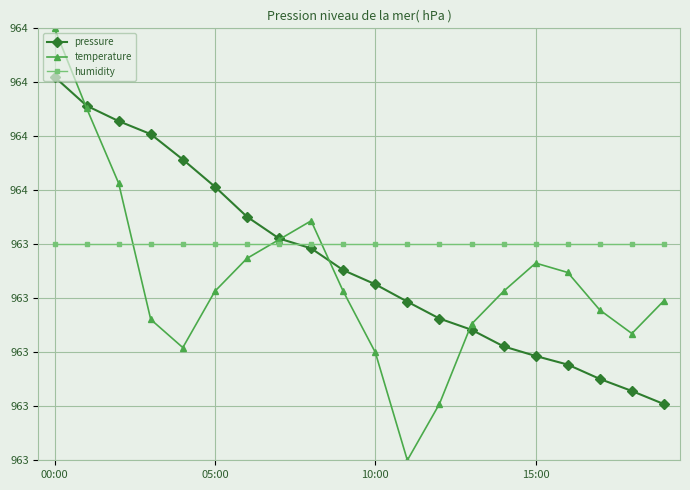

What is the difference between the maximum and minimum values in the temperature series?

160.0